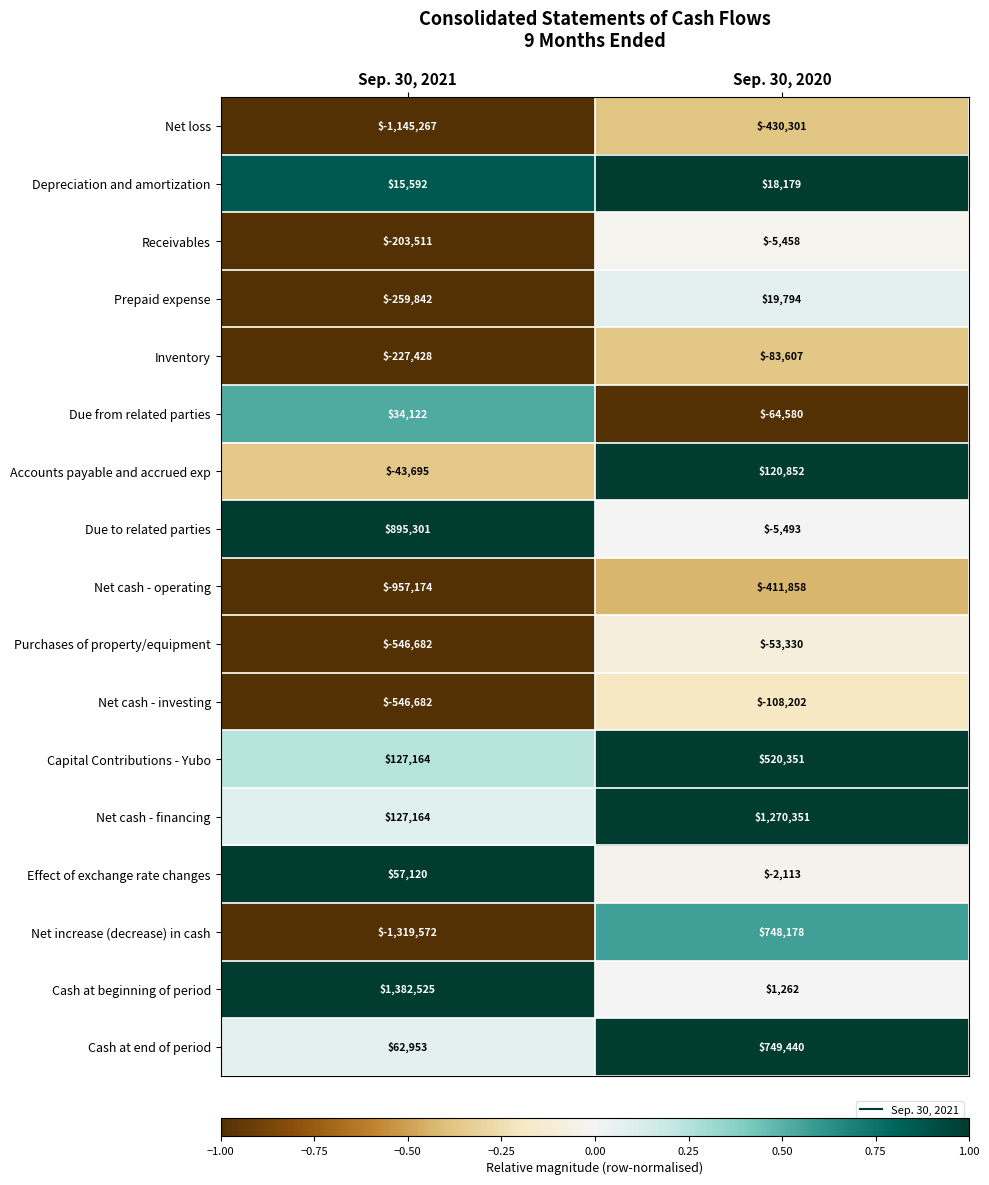

Rank the categories by Cash at beginning of period value from lowest to highest.

Sep. 30, 2020, Sep. 30, 2021